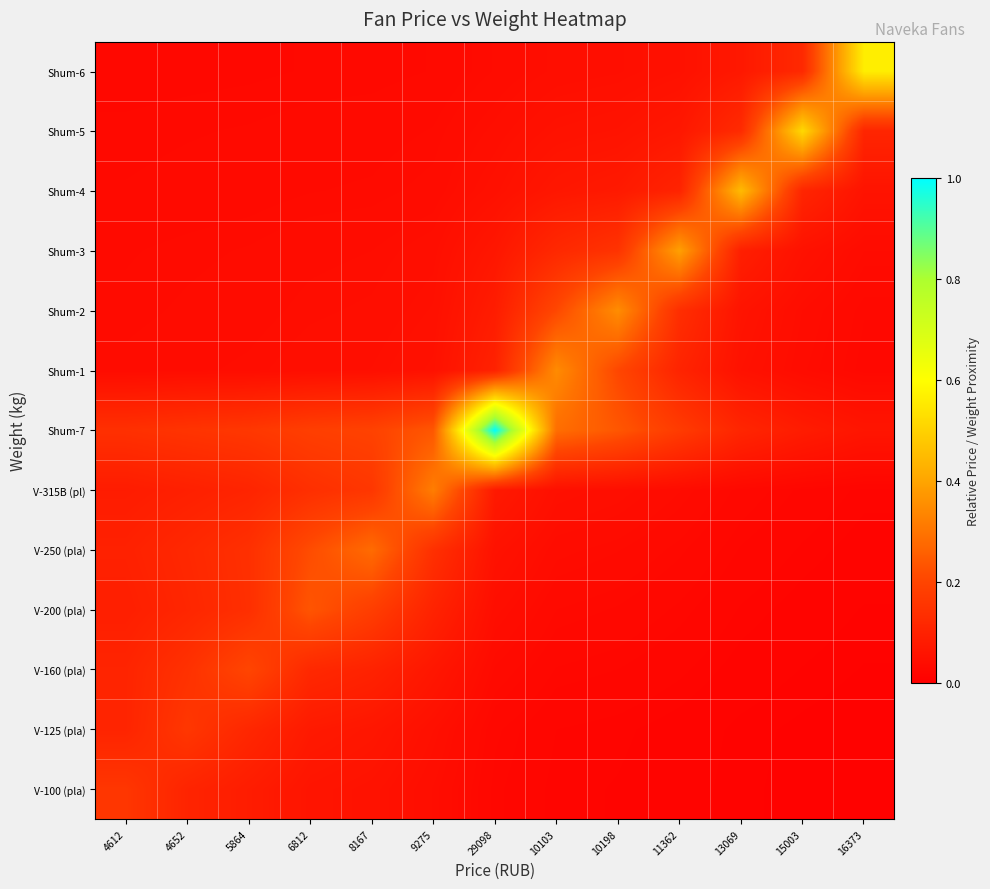

At which category is the sum across all series the highest?

29098